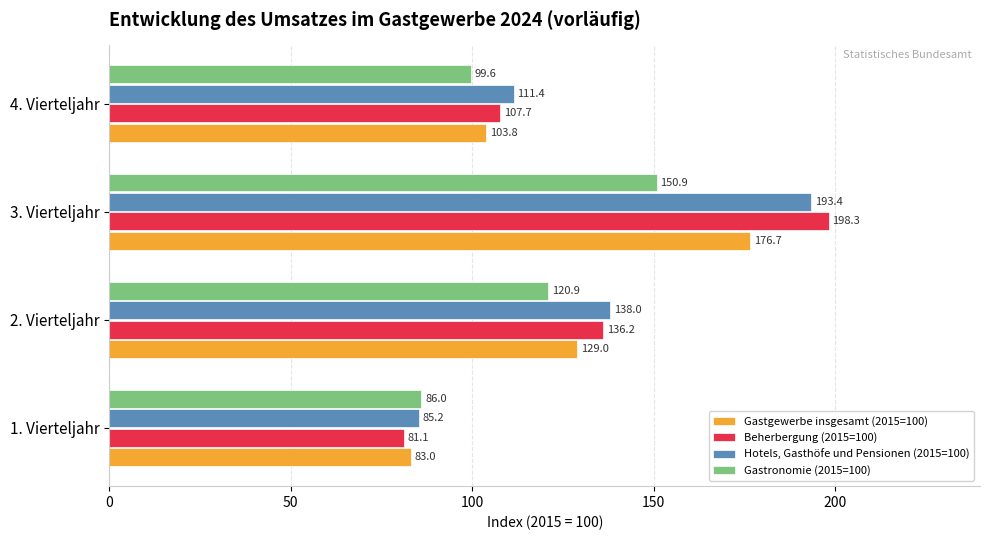

What is the smallest value displayed?

81.1